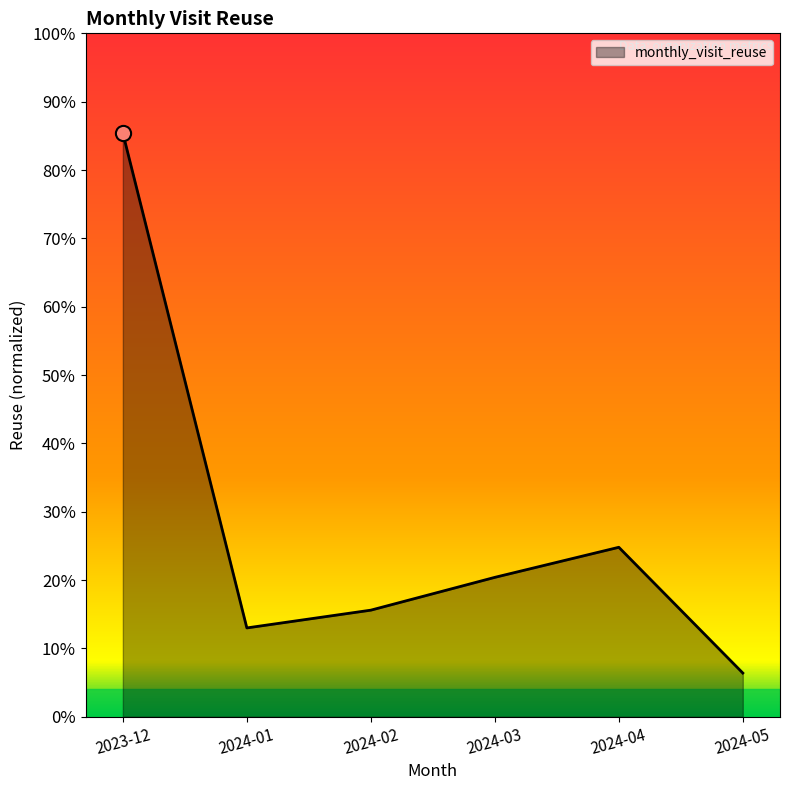

Which has a higher value, 2024-02 or 2024-05?

2024-02